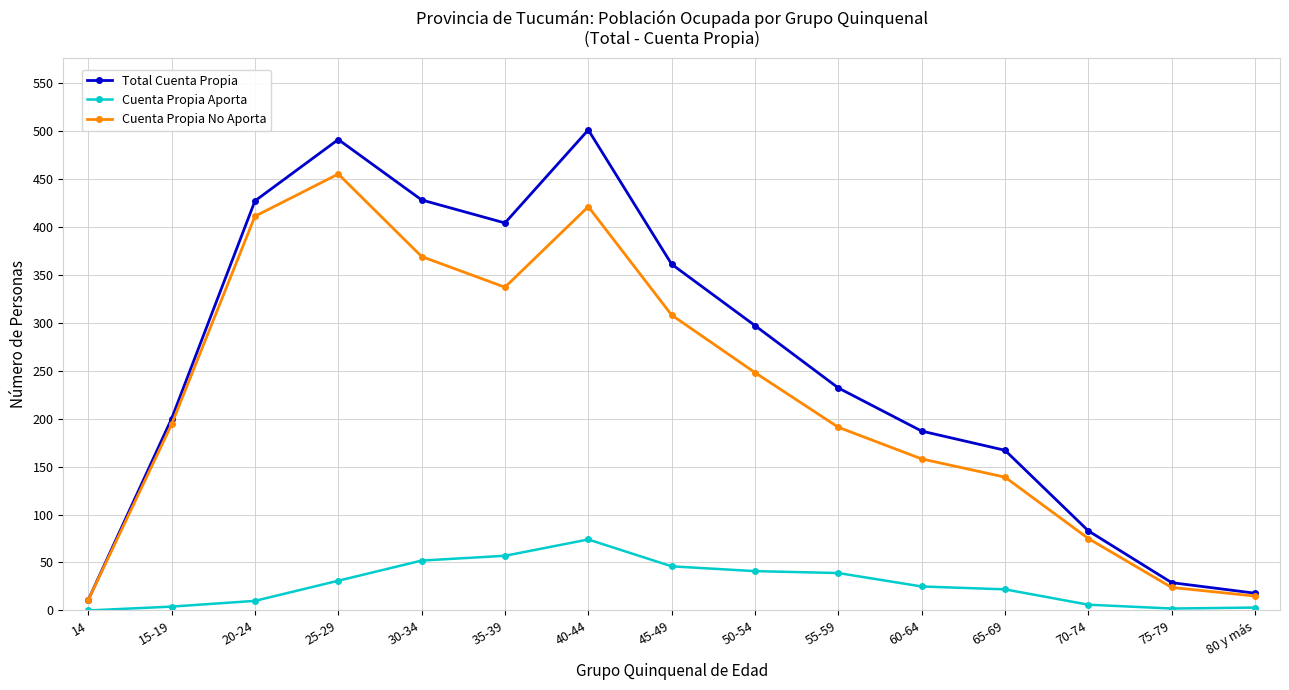

What is the label of the 3rd point from the right?

70-74